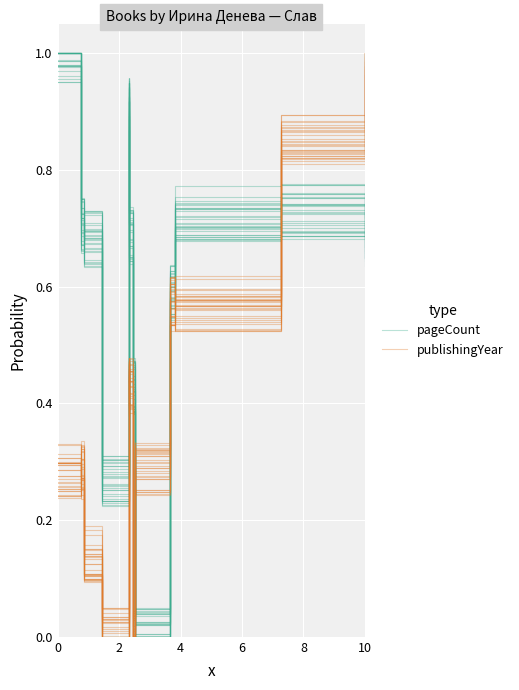

What is the label of the 6th point from the left?

10